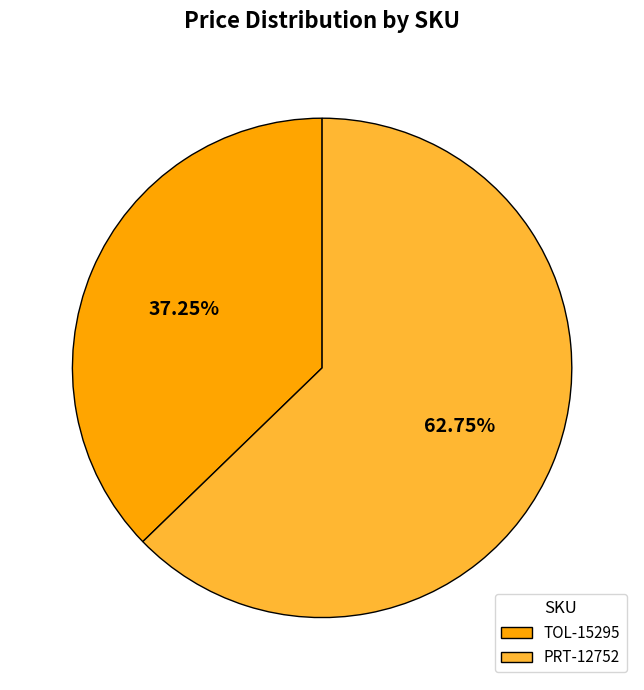

Which slice is the largest?

PRT-12752